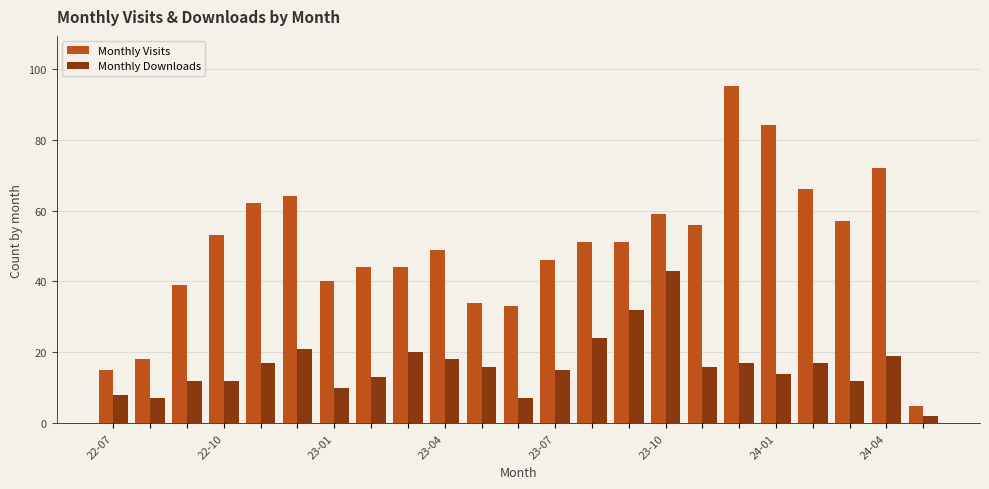

What is the difference between the second highest and second lowest values in the Monthly Downloads series?

25